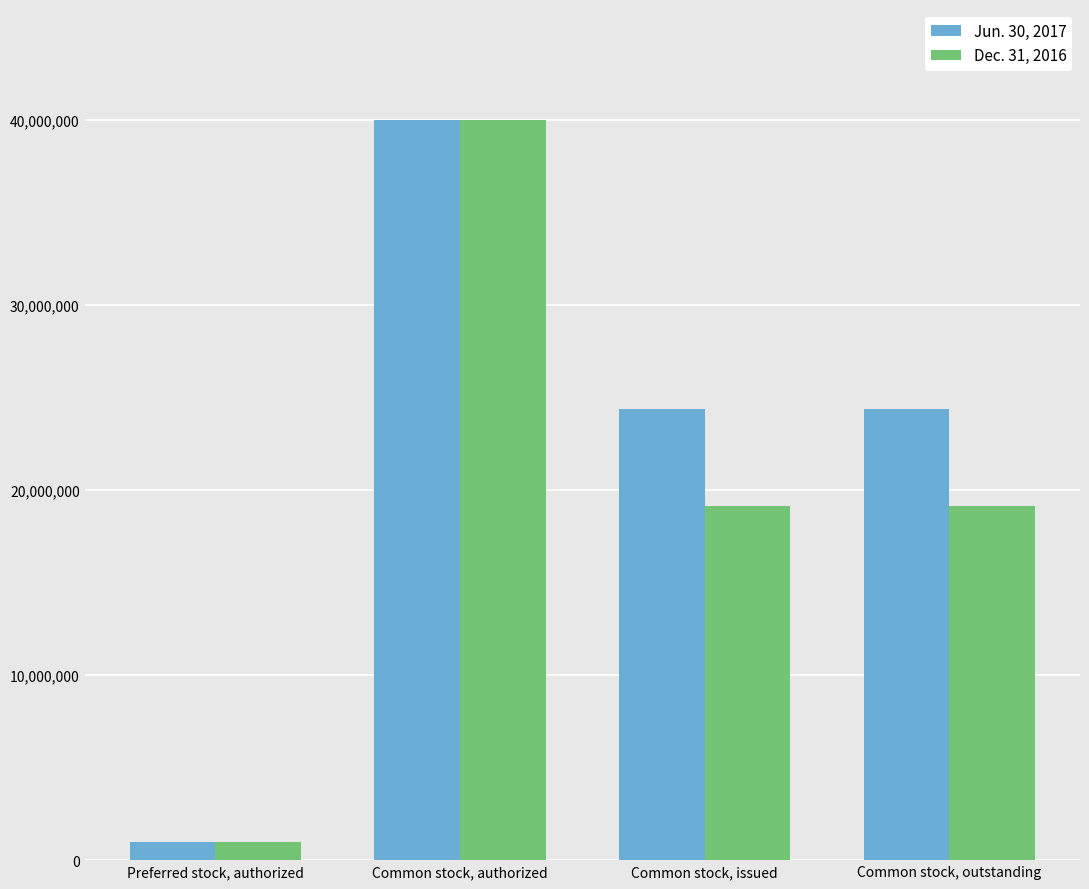

Reading left to right, what are all the values shown in this chart?

Jun. 30, 2017: 1000000	40000000	24377806	24377806
Dec. 31, 2016: 1000000	40000000	19140342	19140342